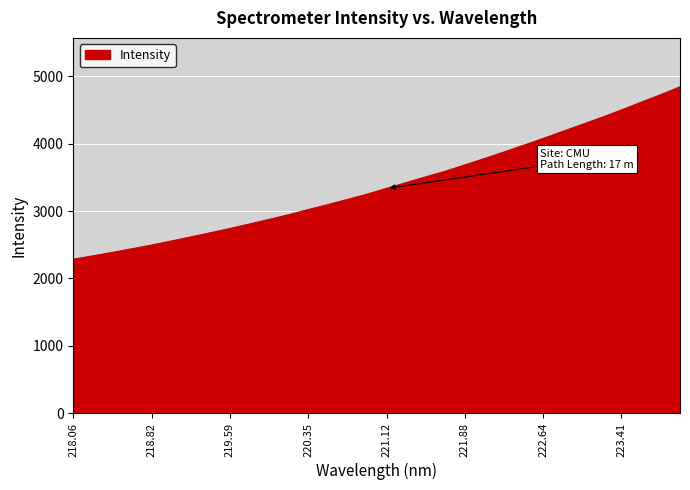

What is the smallest value displayed?

2284.1